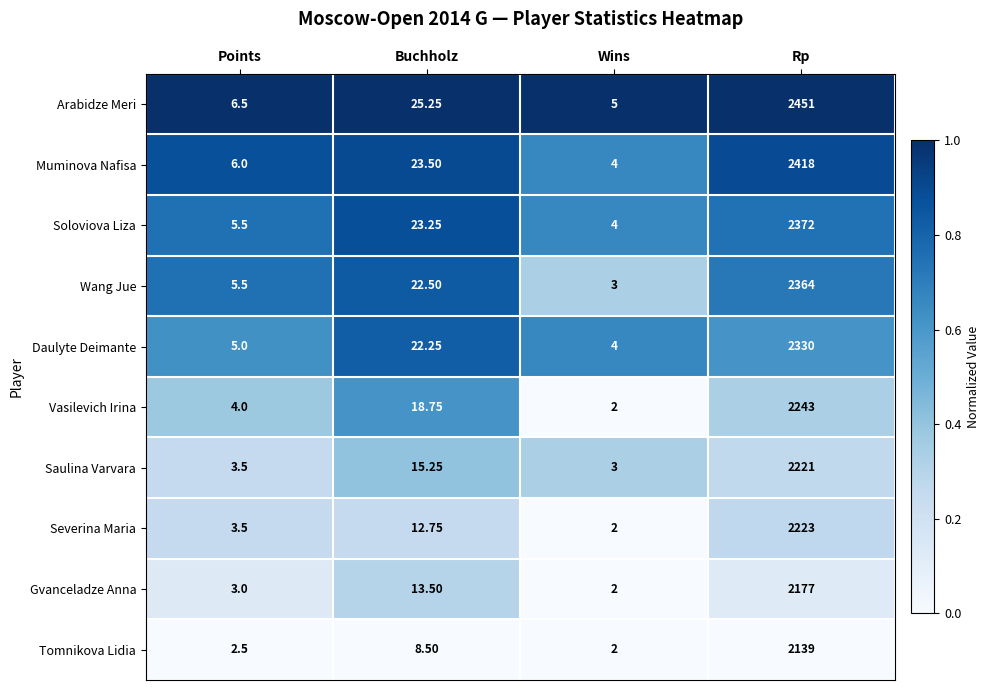

At which label is Soloviova Liza closest to 1188?

Buchholz